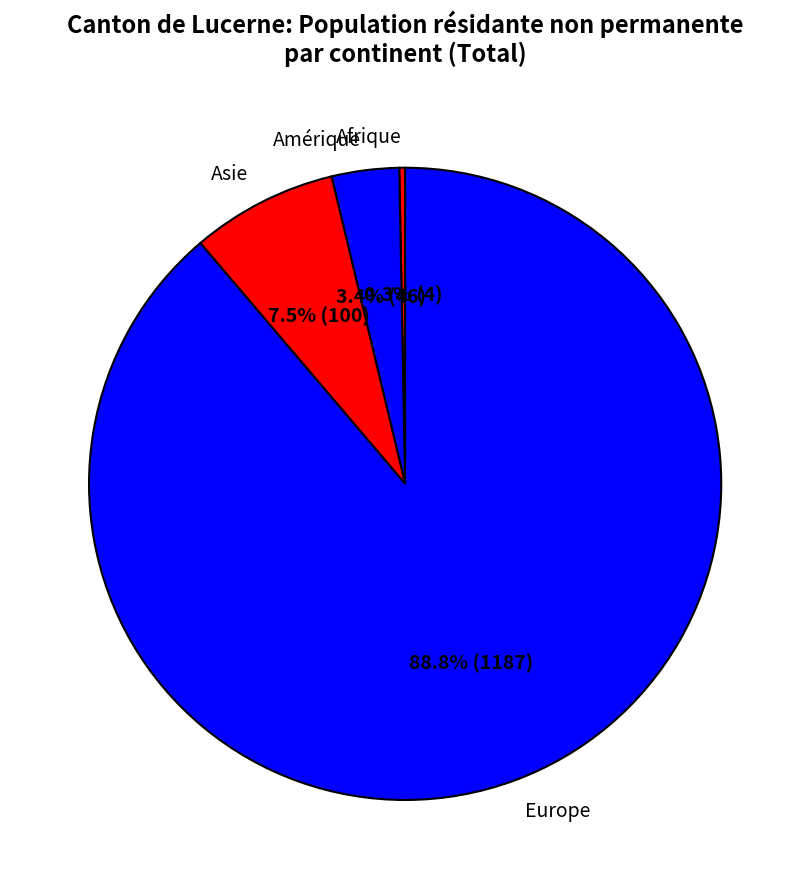

What is the largest slice in the pie chart?

Europe